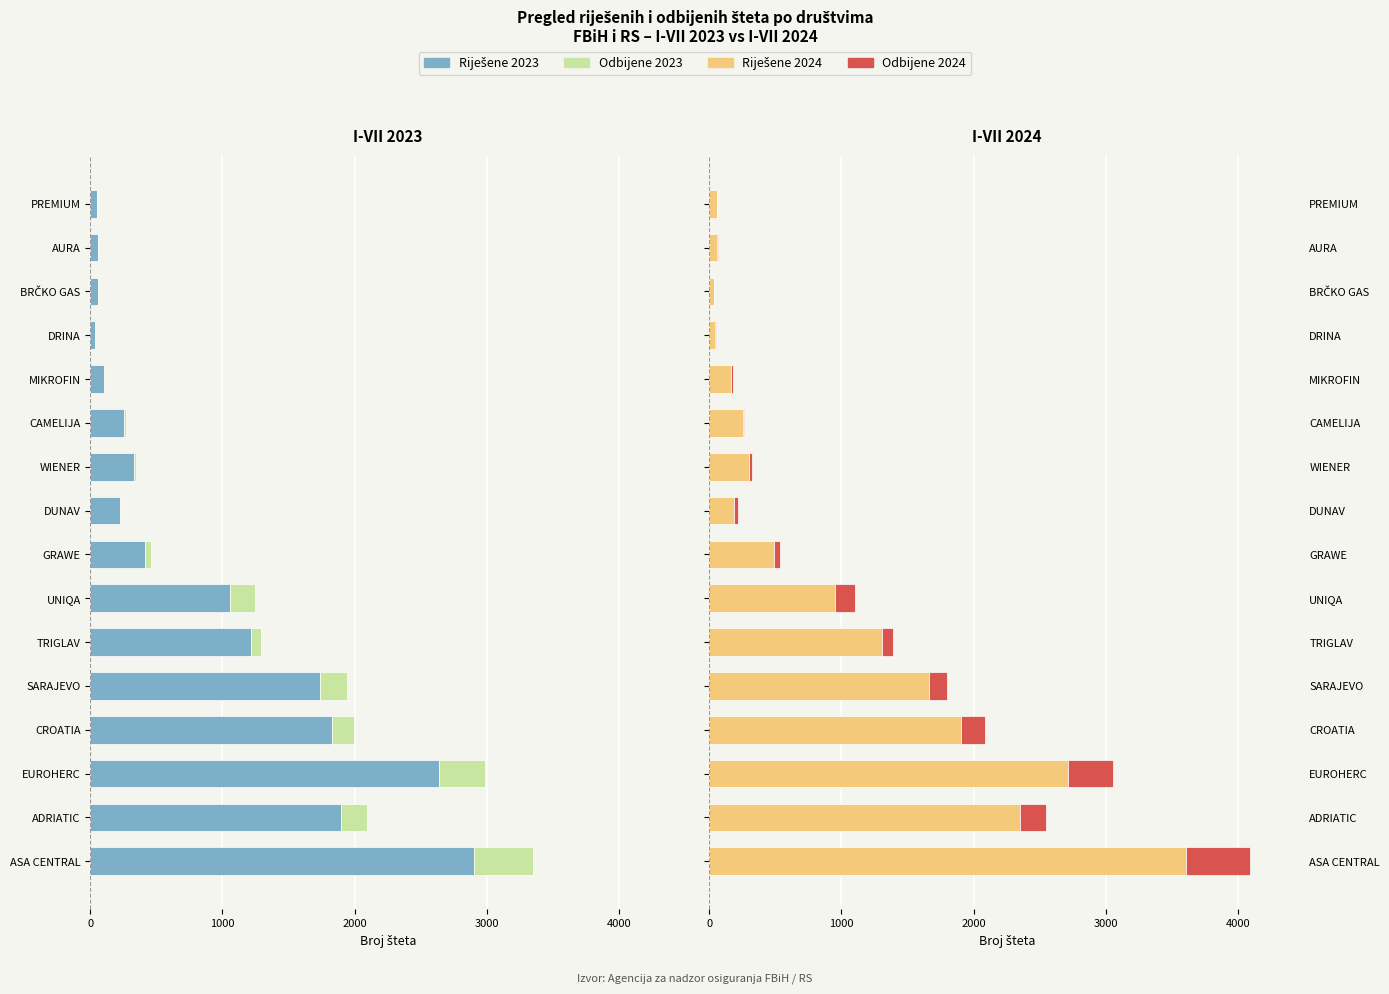

How many groups of bars are there?

16